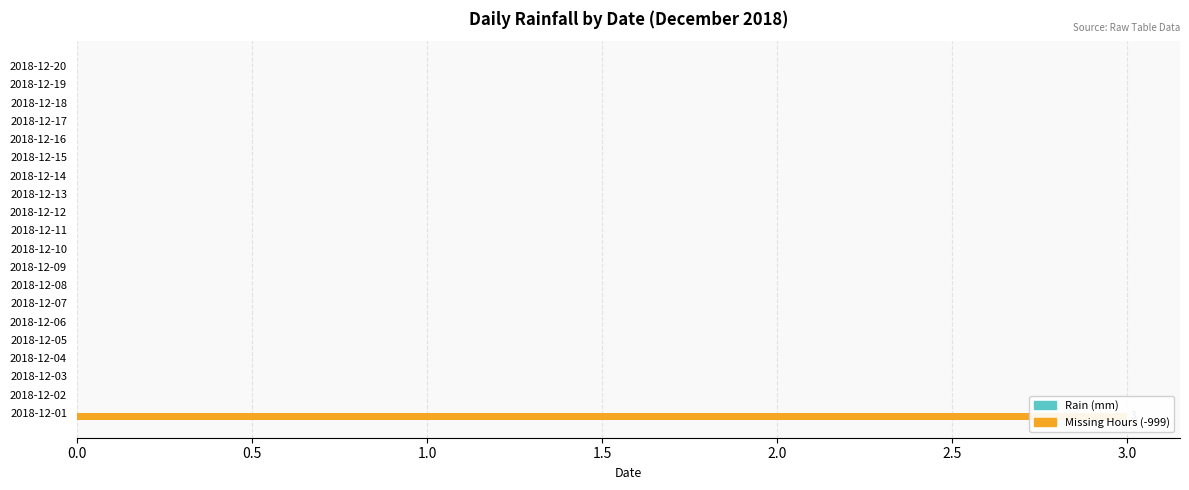

The Rain (mm) series shows 0.6 at 8. True or false?

False